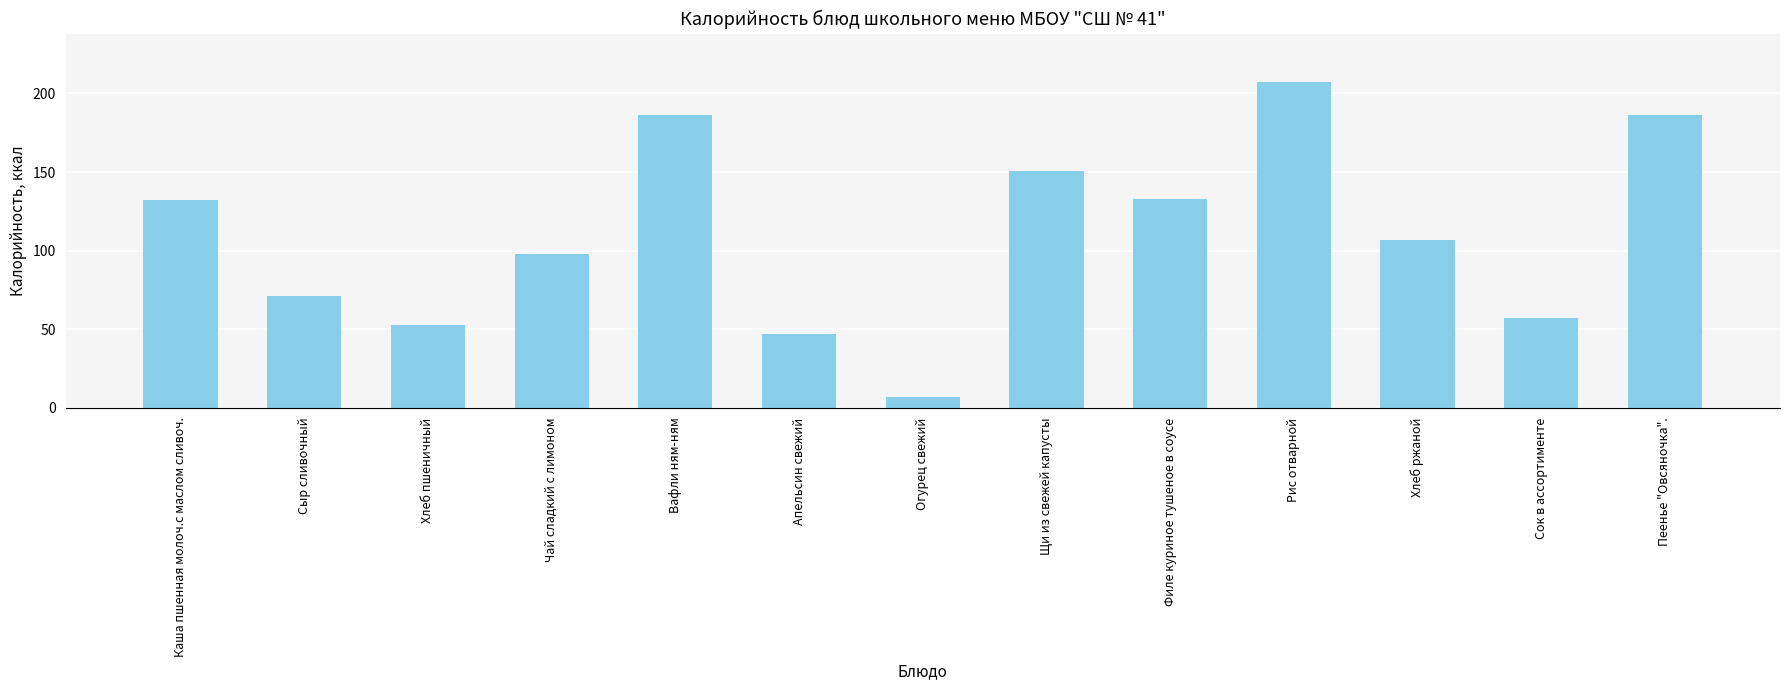

What is the sum of the values at Хлеб пшеничный and Рис отварной?

260.0